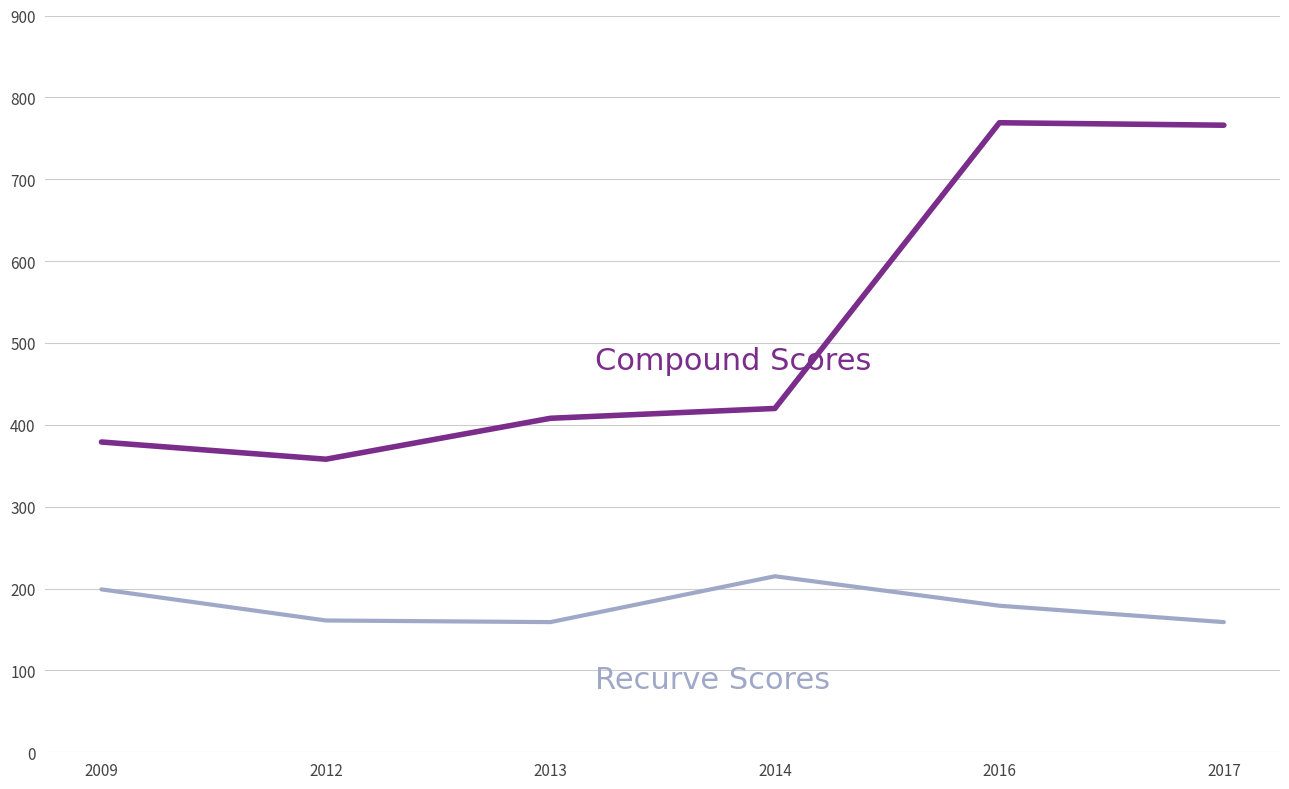

What is the total value across all series at 2017?

925